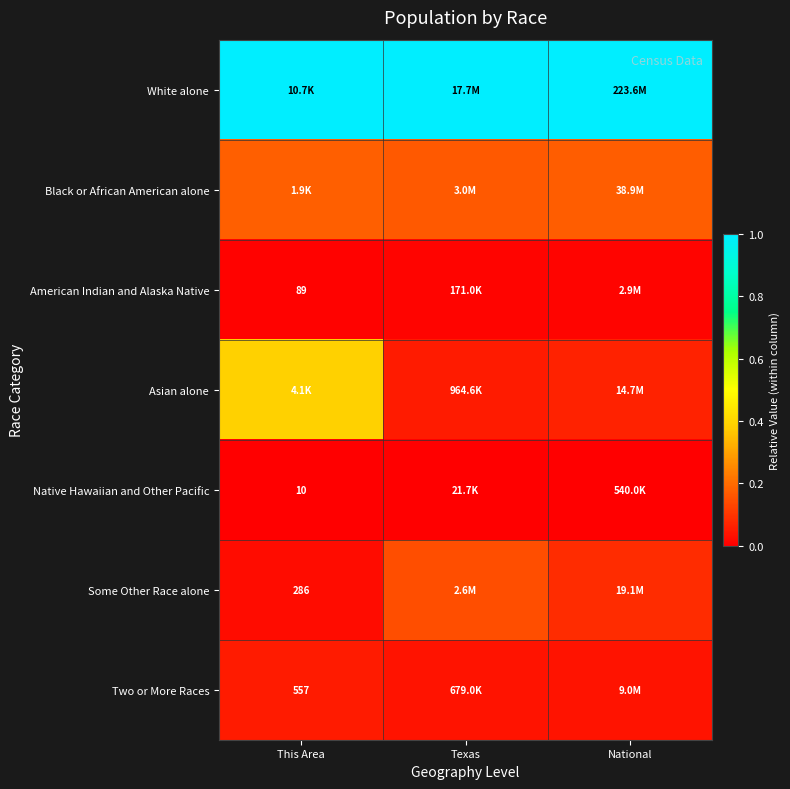

Is the value of American Indian and Alaska Native at This Area greater than the value of White alone at Texas?

No